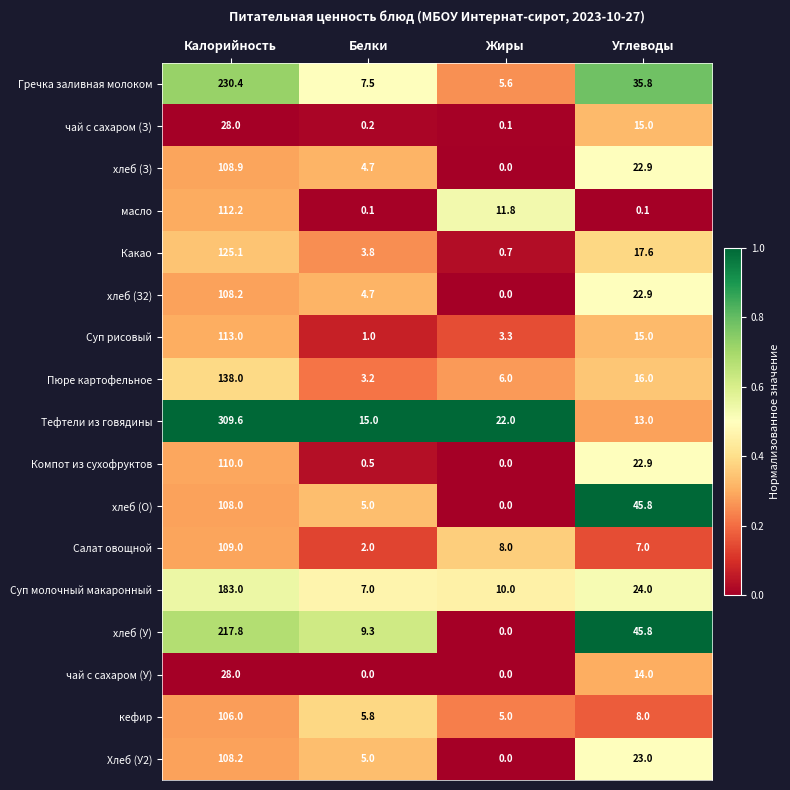

What is the spread (max minus min) of values at Жиры?

22.0